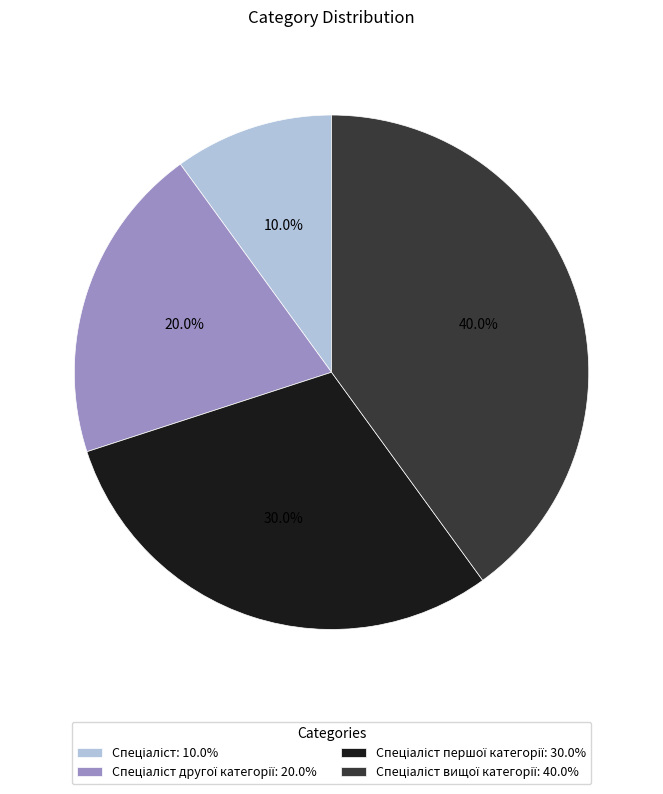

Is there a majority slice in this chart?

No